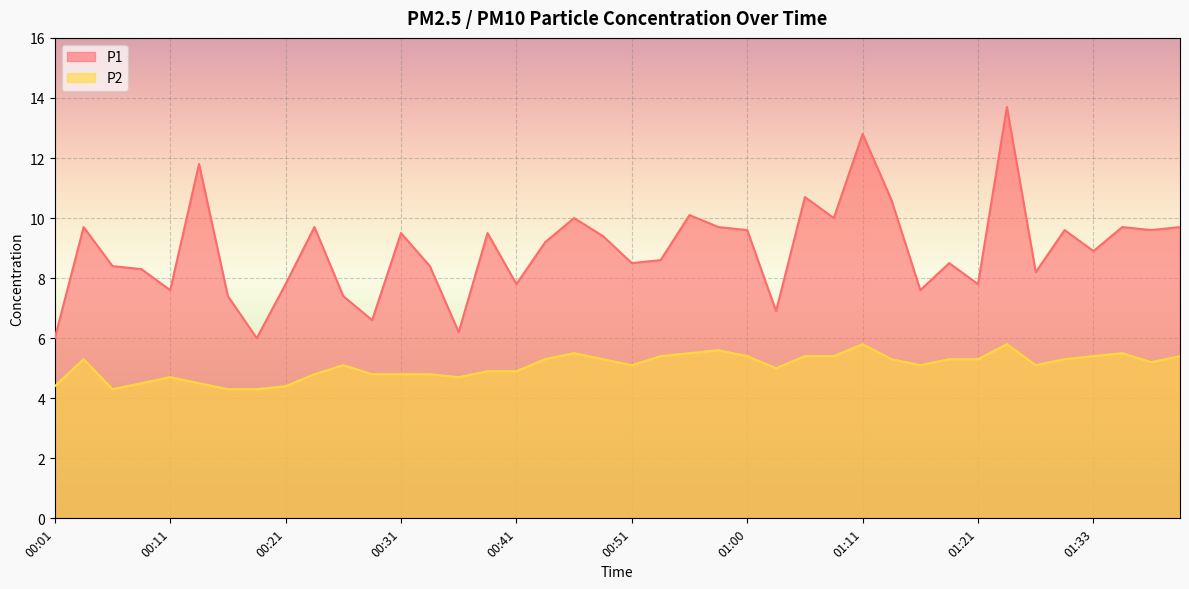

True or false: P1 and P2 intersect in this chart.

False